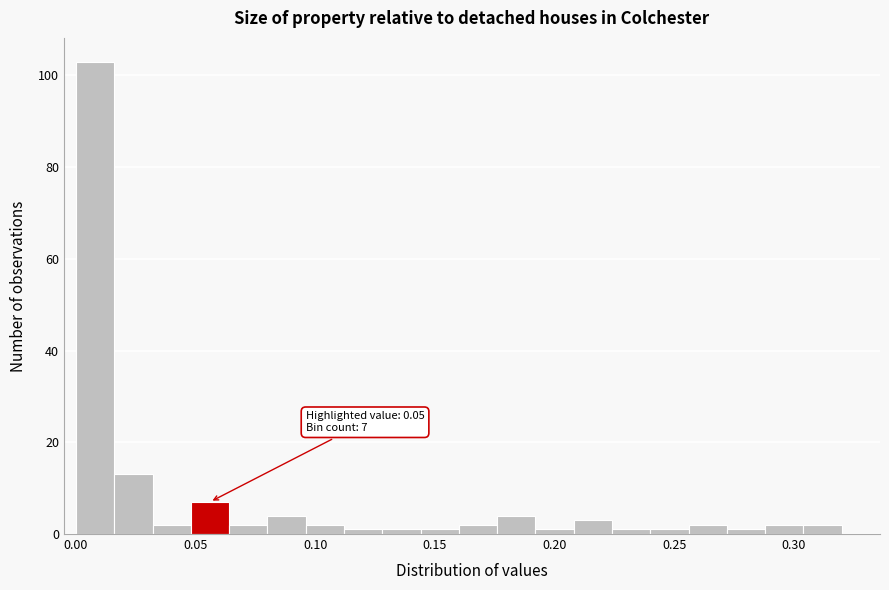

Around what value on the x-axis is the tallest bar? Give the approximate position of its centre, as read against the axis.

0.010